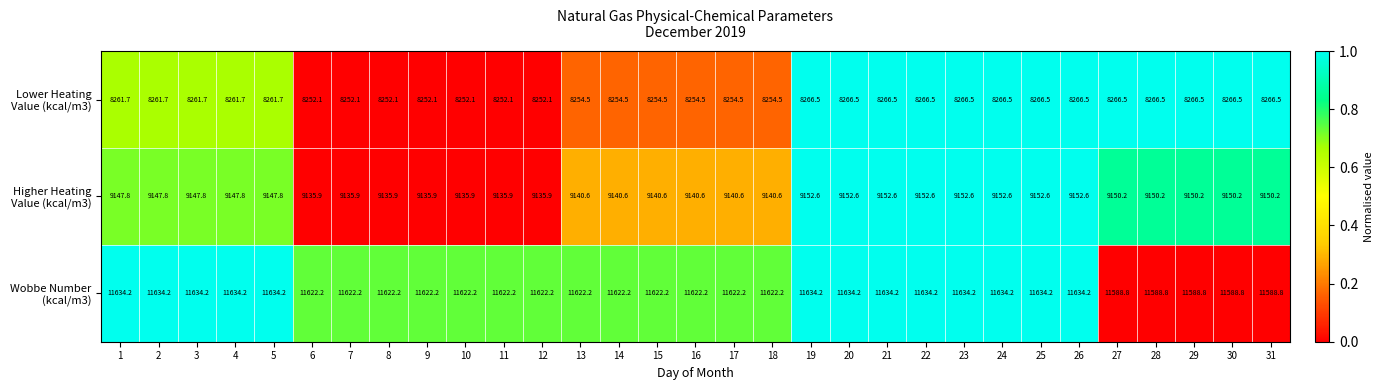

What is the total value across all series at 15?

29017.3